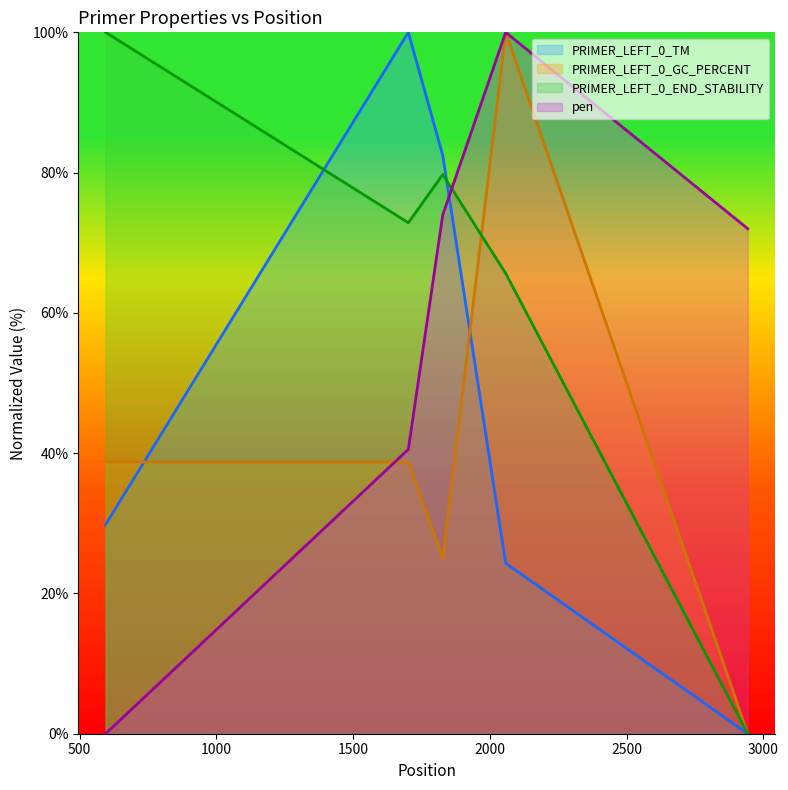

How many data points does each series have?

5